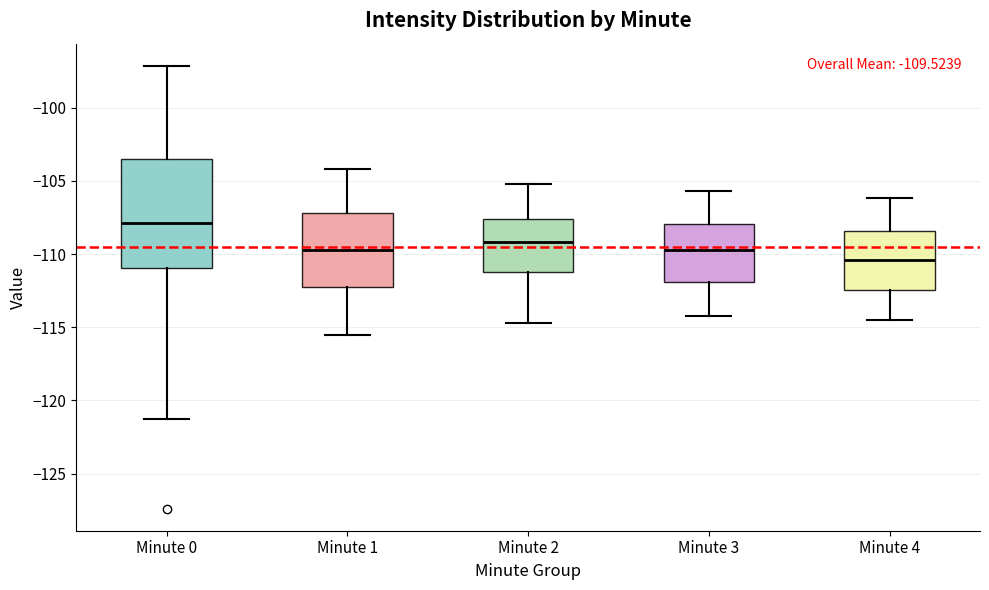

Comparing the boxes themselves (not the whiskers), which one is the tallest?

Minute 0